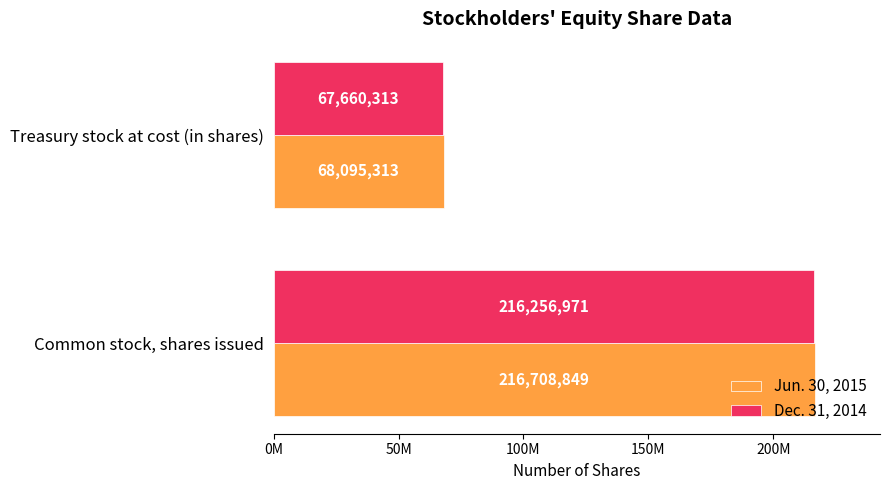

What are all the series names shown in the legend?

Jun. 30, 2015, Dec. 31, 2014